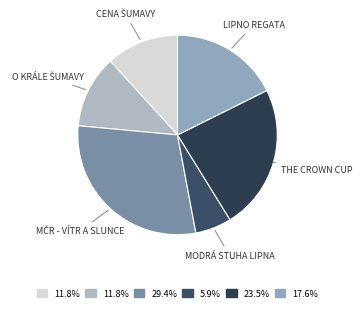

Count the number of slices in the pie.

6